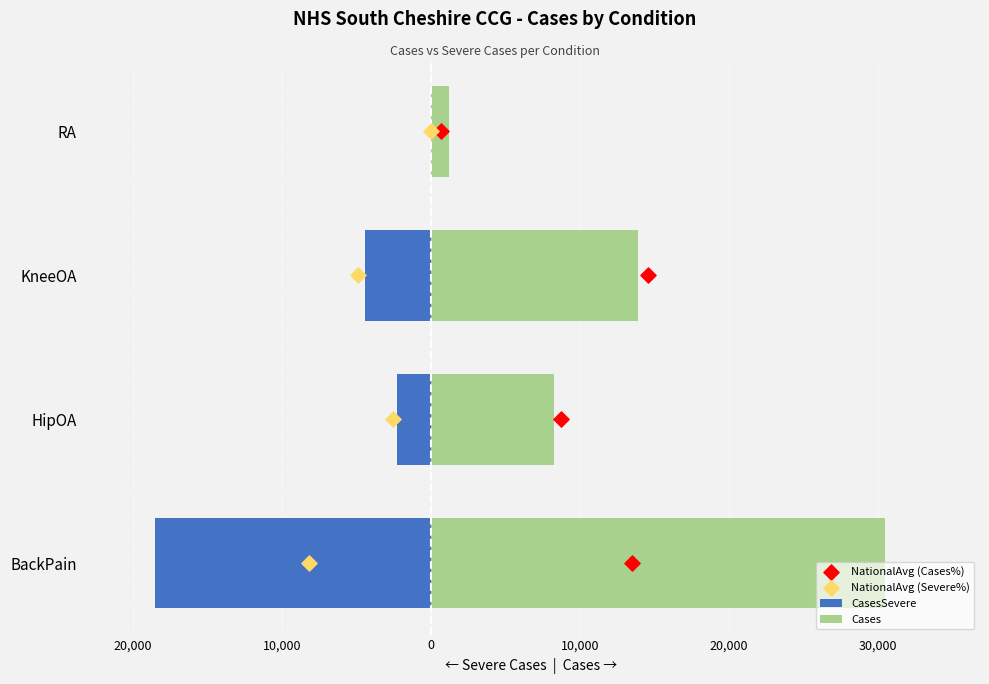

Which series has the largest total across all categories?

Cases